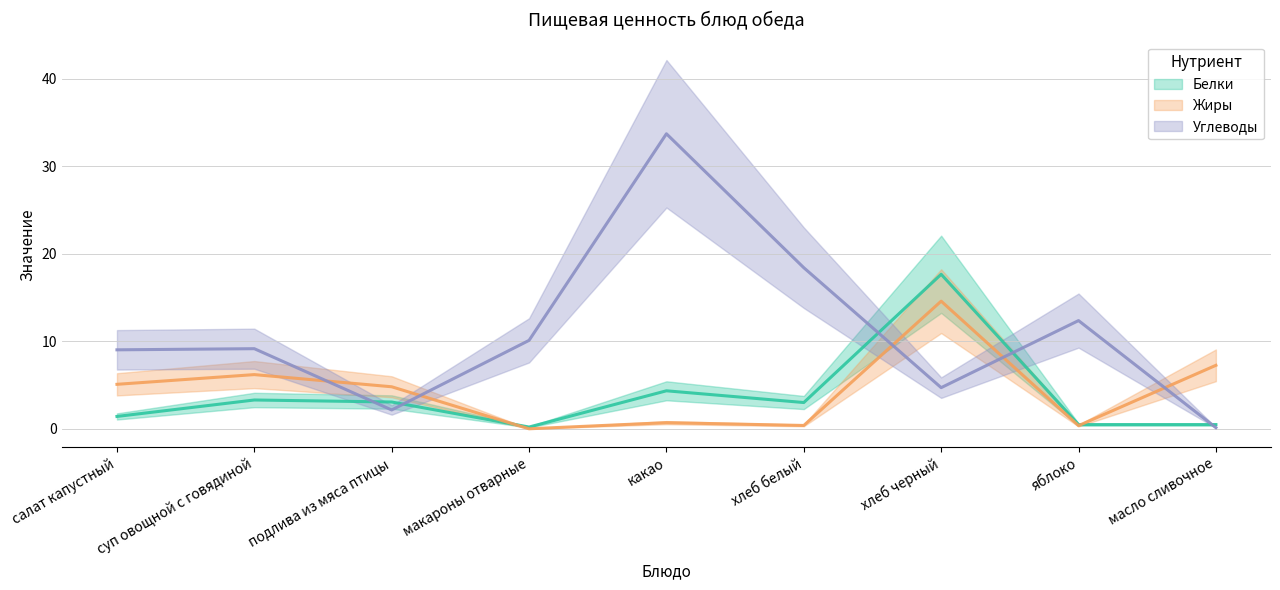

How many lines are shown in the chart?

3